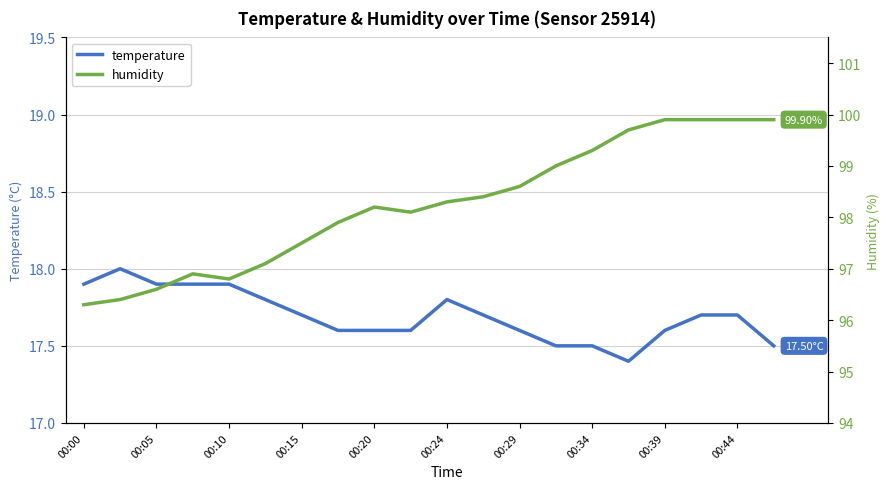

What are all the series names shown in the legend?

temperature, humidity